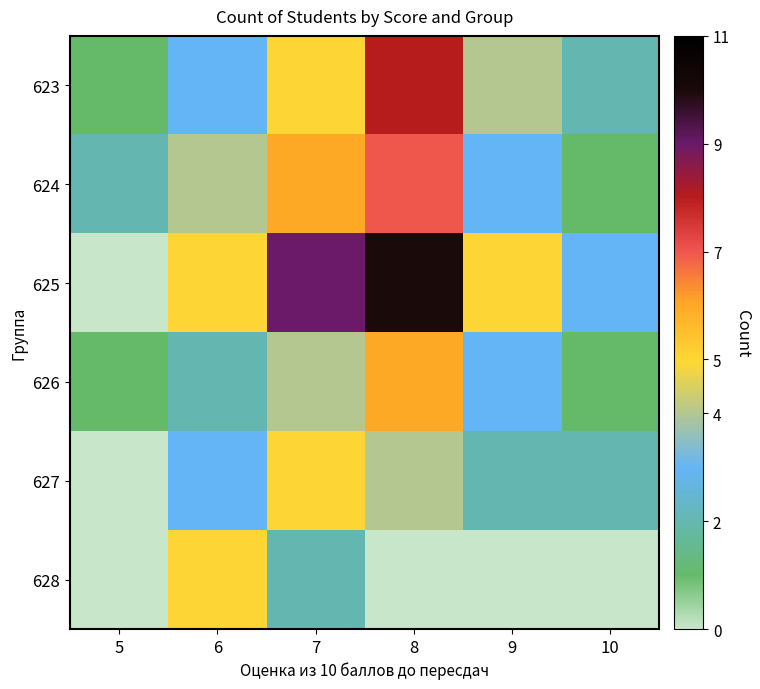

What is the total value across all series at 5?

4